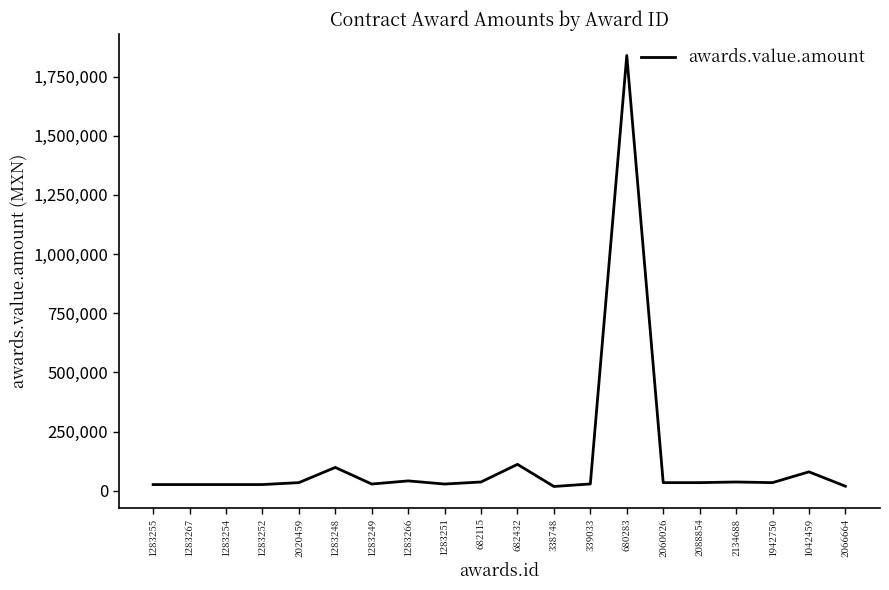

How many values are below 34014?

9